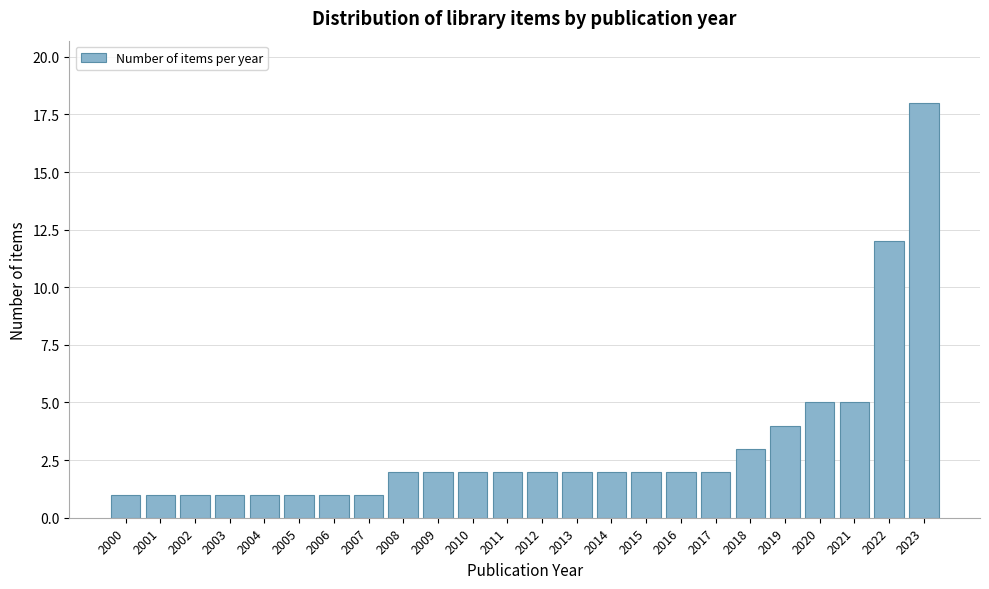

Reading right to left, list all the values displayed in this chart.

2023=18	2022=12	2021=5	2020=5	2019=4	2018=3	2017=2	2016=2	2015=2	2014=2	2013=2	2012=2	2011=2	2010=2	2009=2	2008=2	2007=1	2006=1	2005=1	2004=1	2003=1	2002=1	2001=1	2000=1